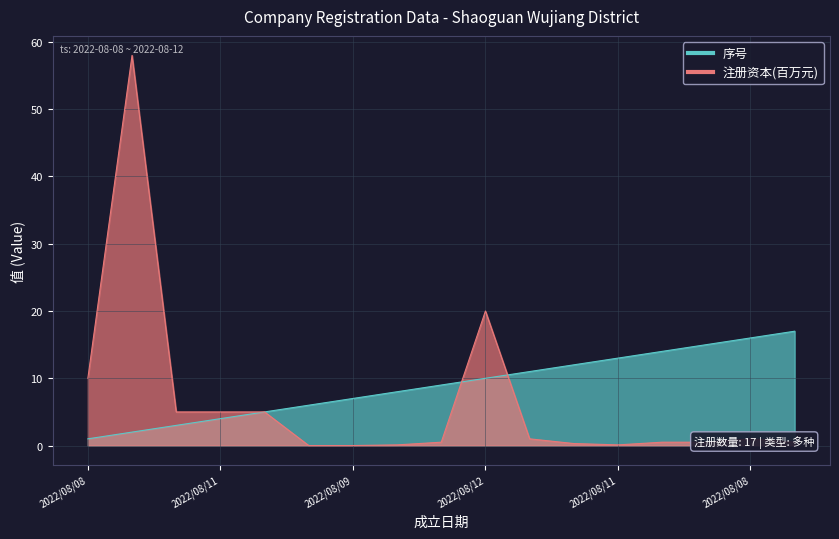

True or false: 序号 has more than 2 interior local peaks.

False